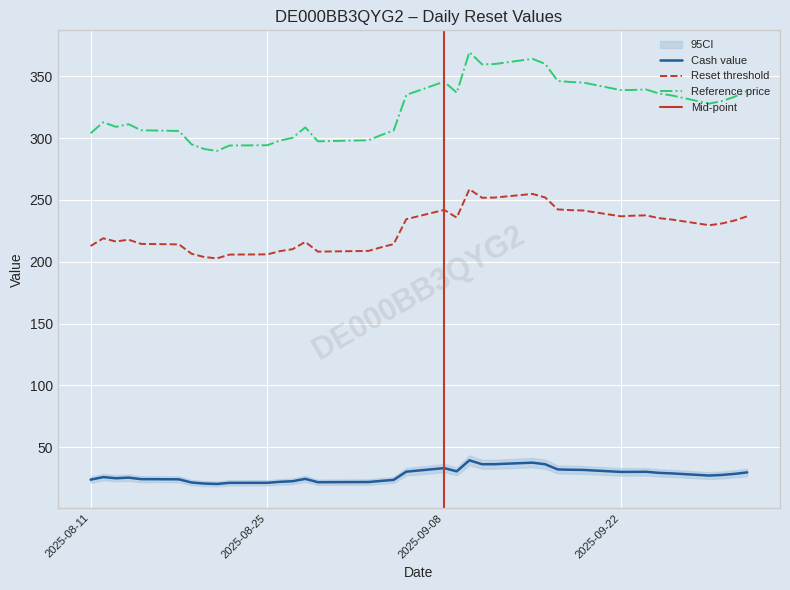

In Cash value, how many points are higher than both neighbors (excluding endpoints)?

7